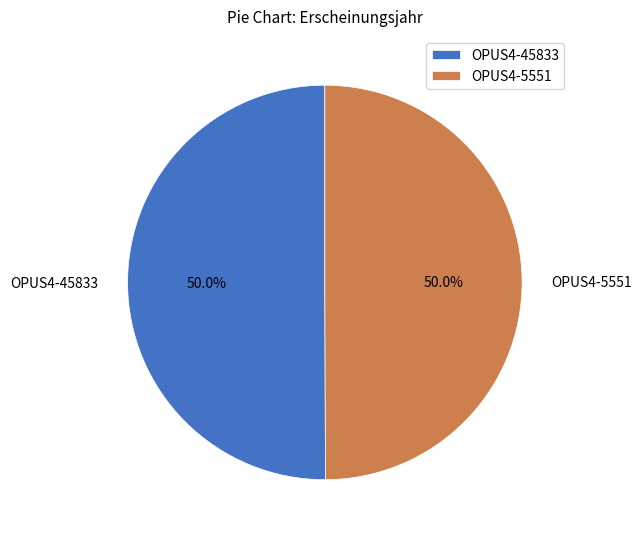

Approximately how many times larger is the value at OPUS4-5551 compared to OPUS4-45833?

1.0